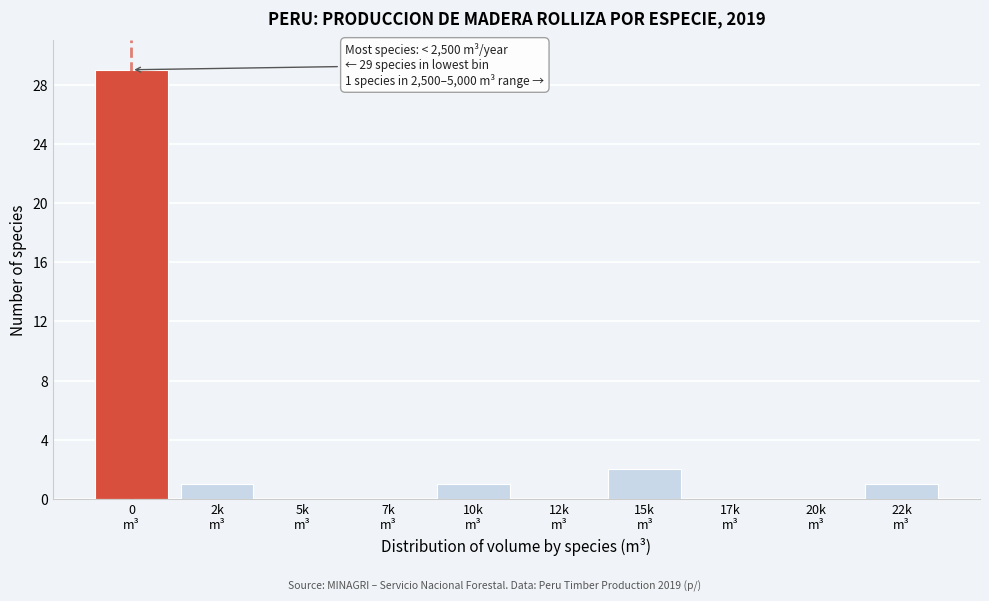

What is the greatest value displayed?

29